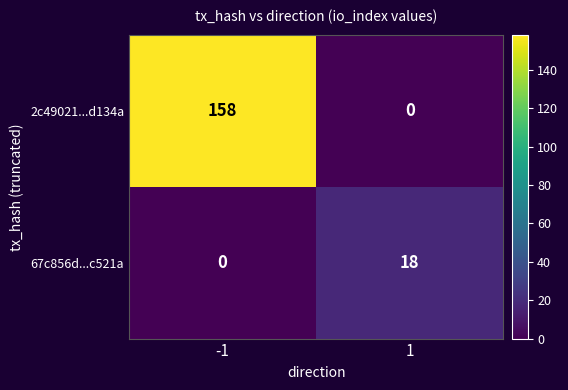

Reading left to right, transcribe all the data shown in this chart.

2c49021...d134a: -1=158	1=0
67c856d...c521a: -1=0	1=18